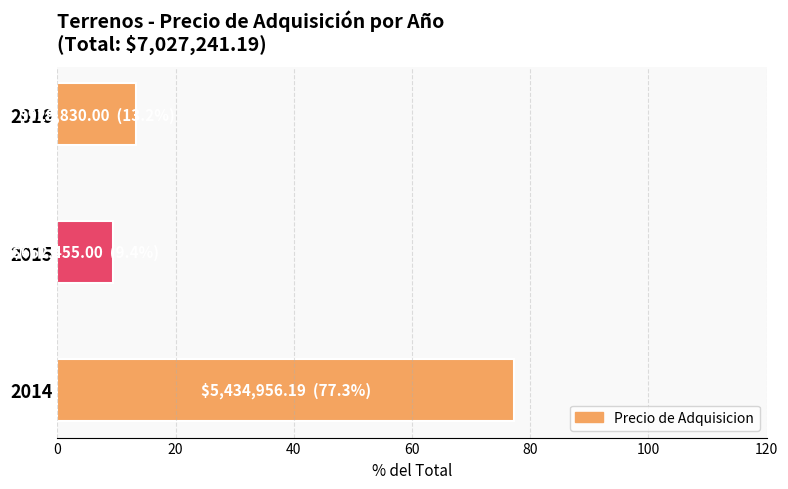

Rank the categories by value from highest to lowest.

2014, 2016, 2015